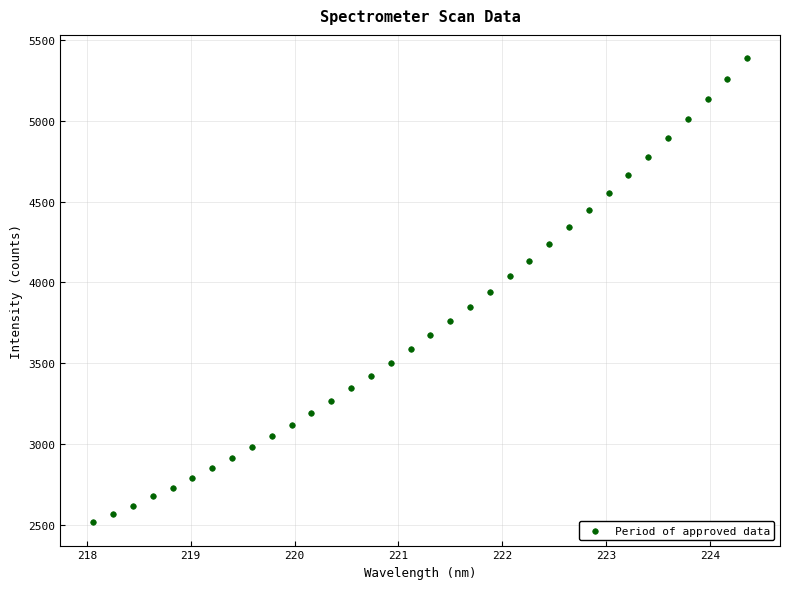

What is the range of X values (max minus min)?

6.3